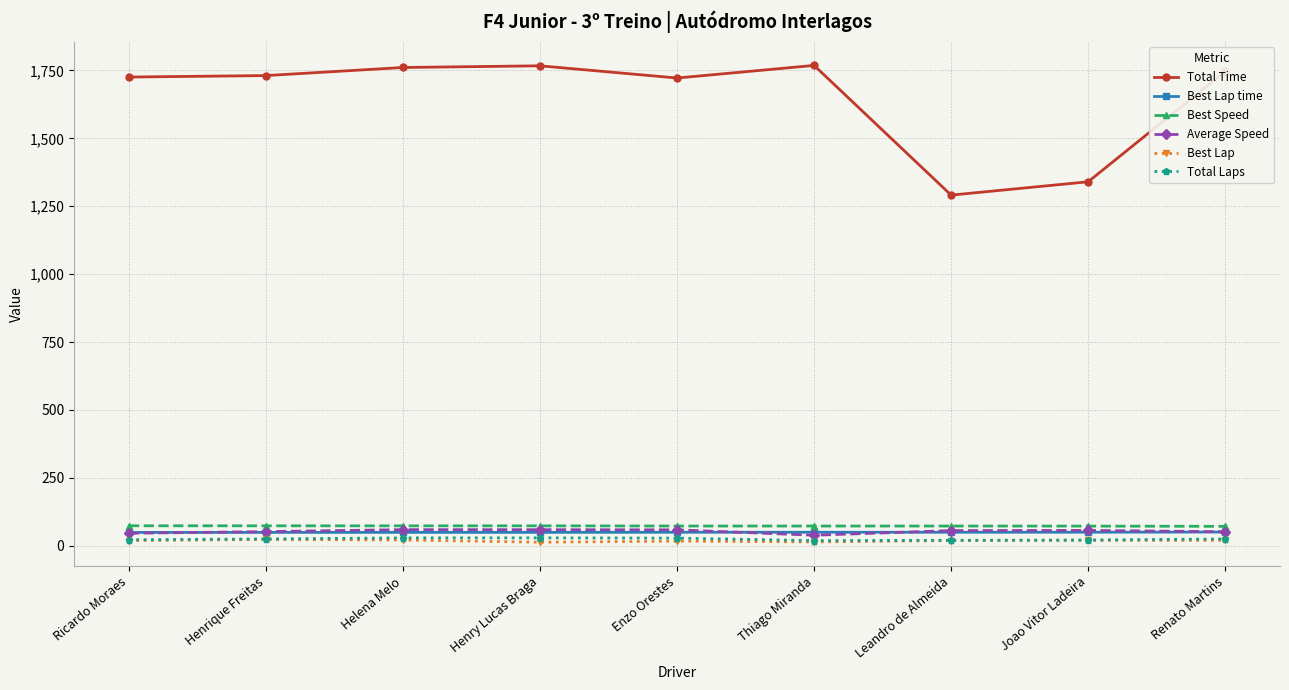

Which series has the largest total across all categories?

Total Time